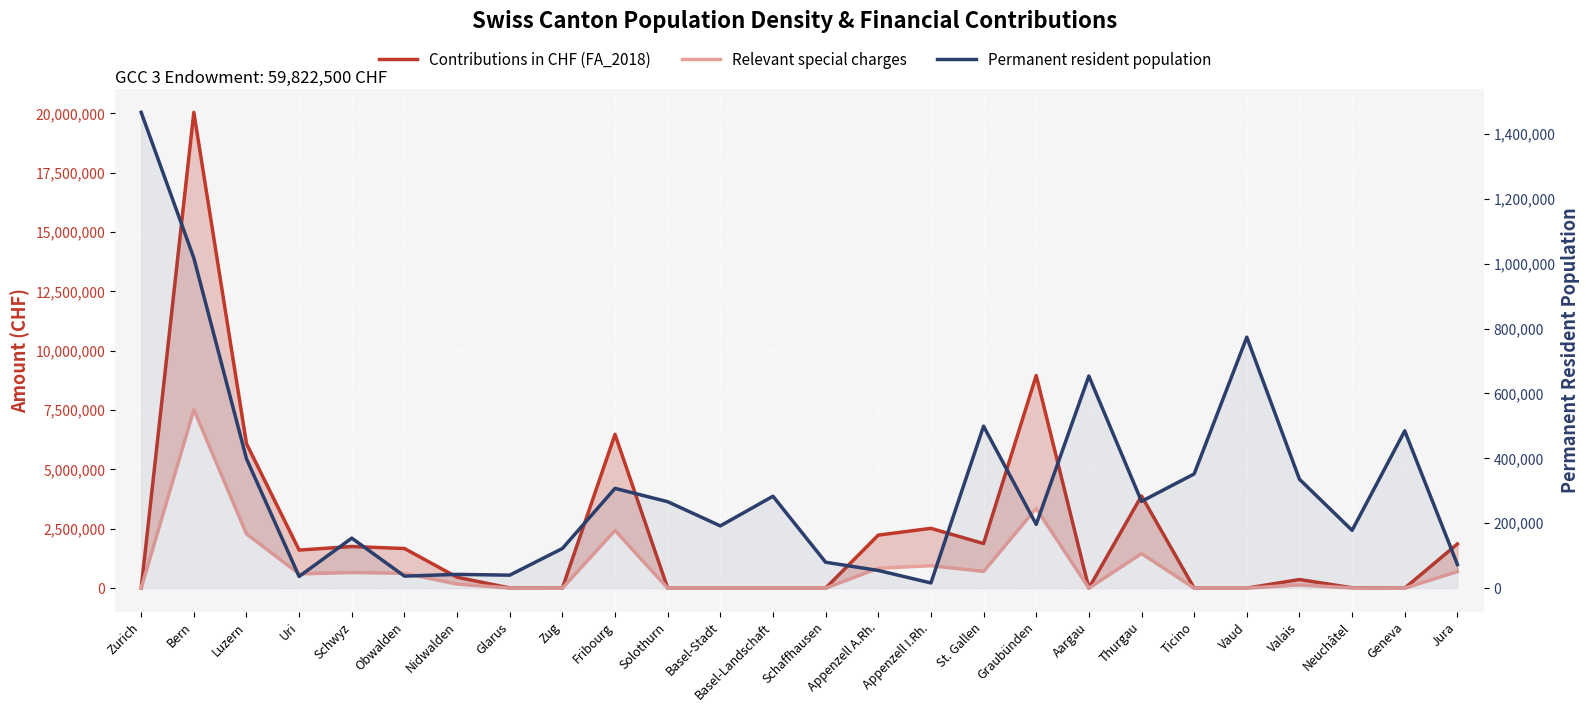

True or false: Relevant special charges and Contributions in CHF (FA_2018) intersect in this chart.

False